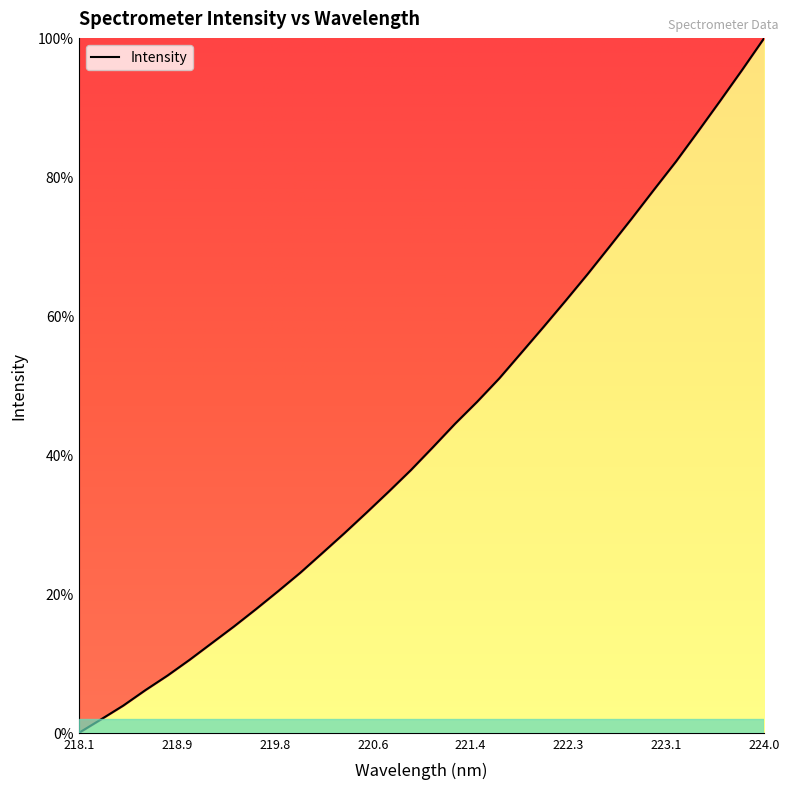

Reading left to right, extract all data points from this chart.

0.0	1.9	3.9	6.1	8.2	10.5	12.9	15.3	17.8	20.4	23.0	25.9	28.7	31.7	34.7	37.8	41.1	44.5	47.6	51.0	54.7	58.4	62.2	66.0	70.0	74.0	78.1	82.2	86.5	90.9	95.4	100.0